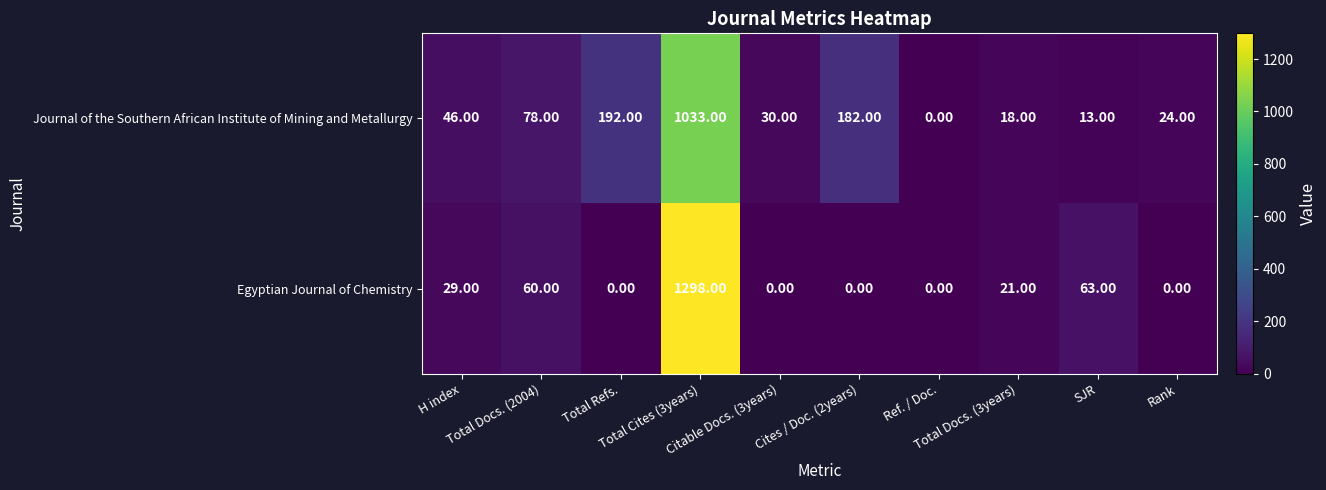

At which category is the sum across all series the highest?

Total Cites (3years)